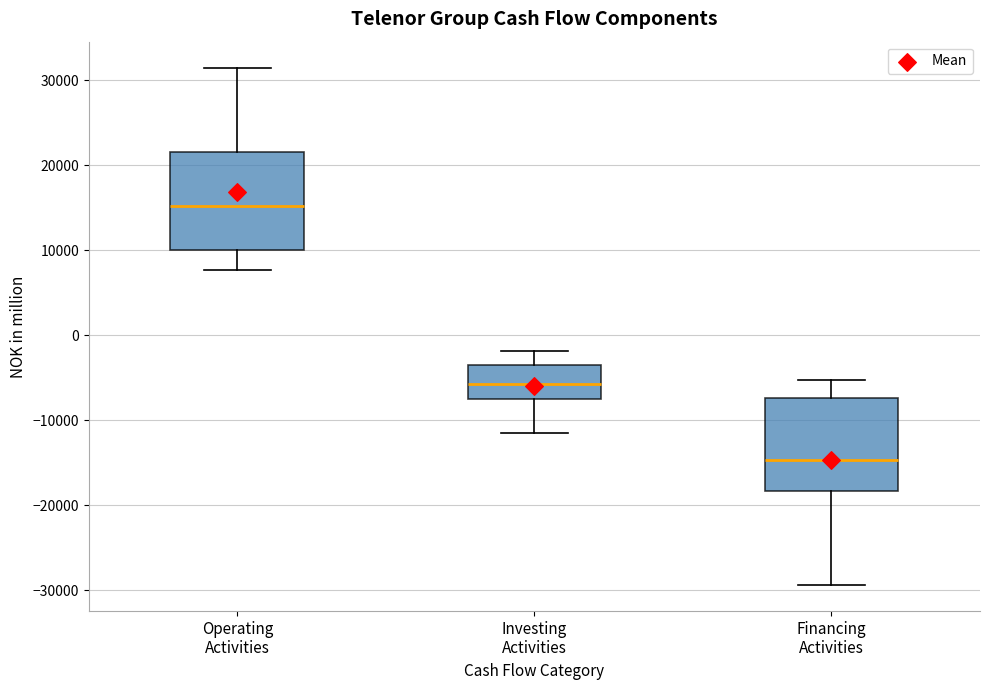

Reading left to right, transcribe this box plot: for each box, give where its median line is, the range the box spans, and where its two whiskers end, as read against the y-axis. The values are not printed on the chart, so give them approximately, as read against the axis.

Operating Activities: median 15000, box 10000 to 22000, whiskers 8000 to 31000
Investing Activities: median -6000, box -7000 to -4000, whiskers -11000 to -2000
Financing Activities: median -15000, box -18000 to -7000, whiskers -29000 to -5000